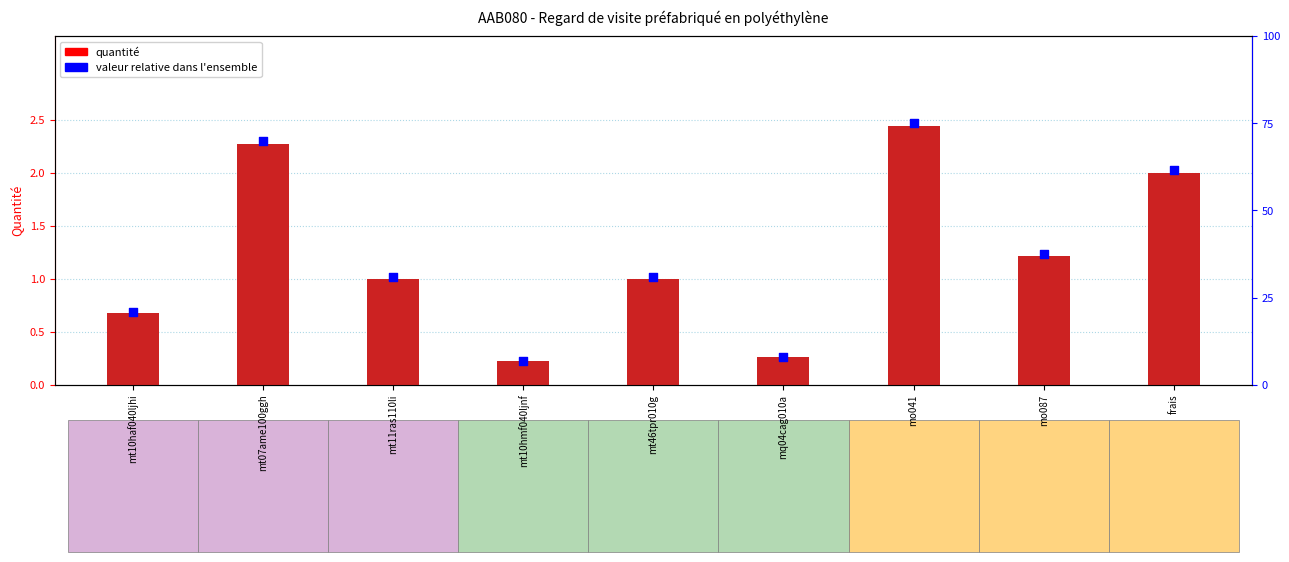

What are all the series names shown in the legend?

Quantité, valeur relative